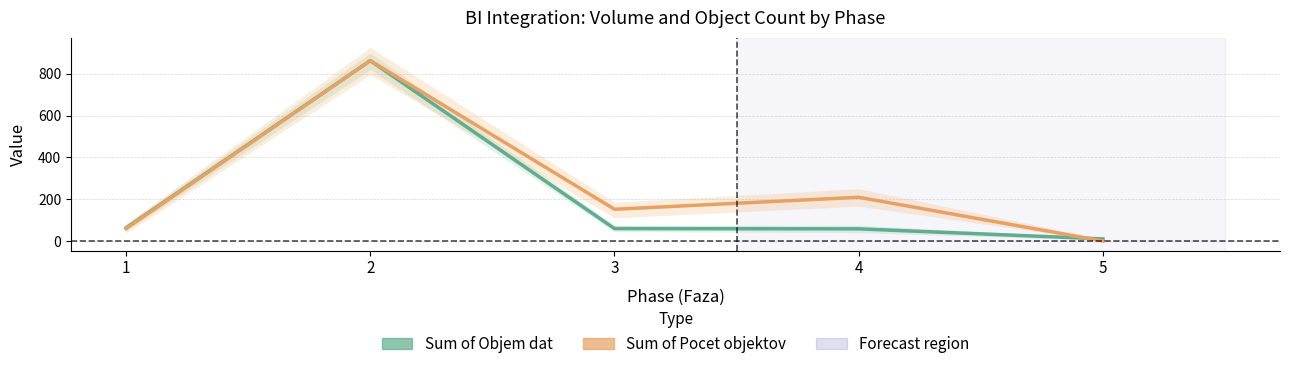

Does the chart display data point markers on the line(s)?

No